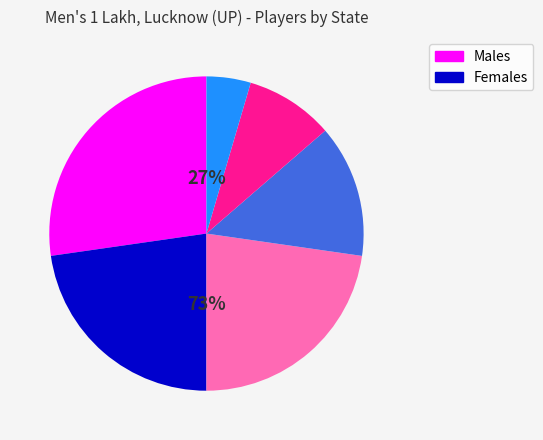

Rank the categories by value from lowest to highest.

Other, TN, MP, HR, UP, DL